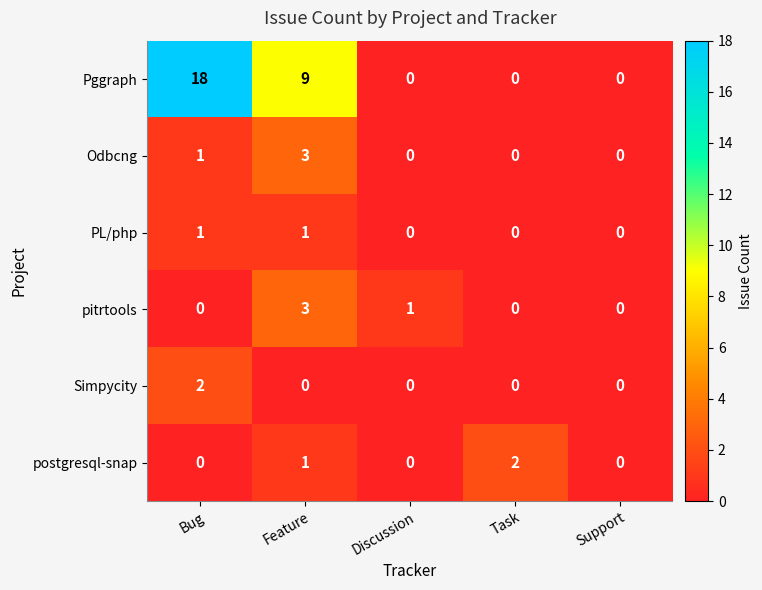

What is the maximum value shown in the chart?

18